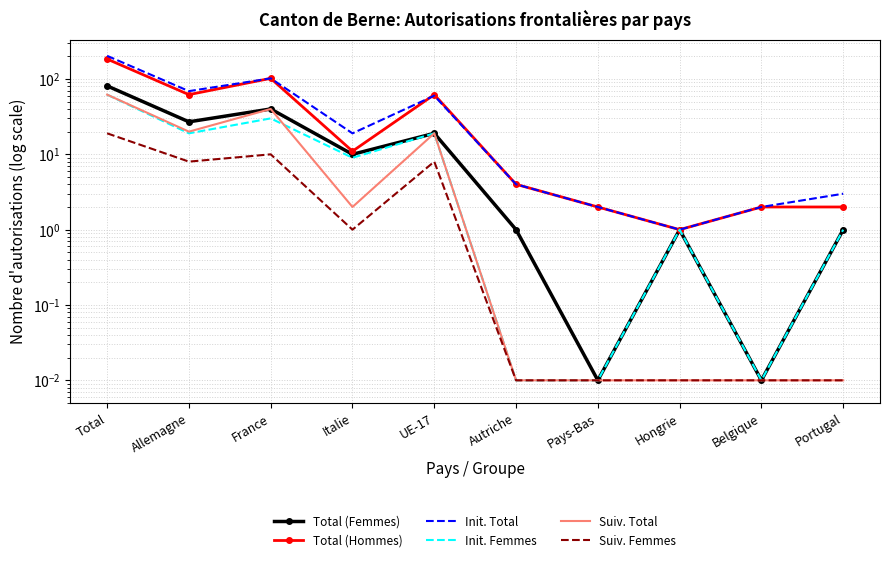

What is the total value across all series at UE-17?

187.0